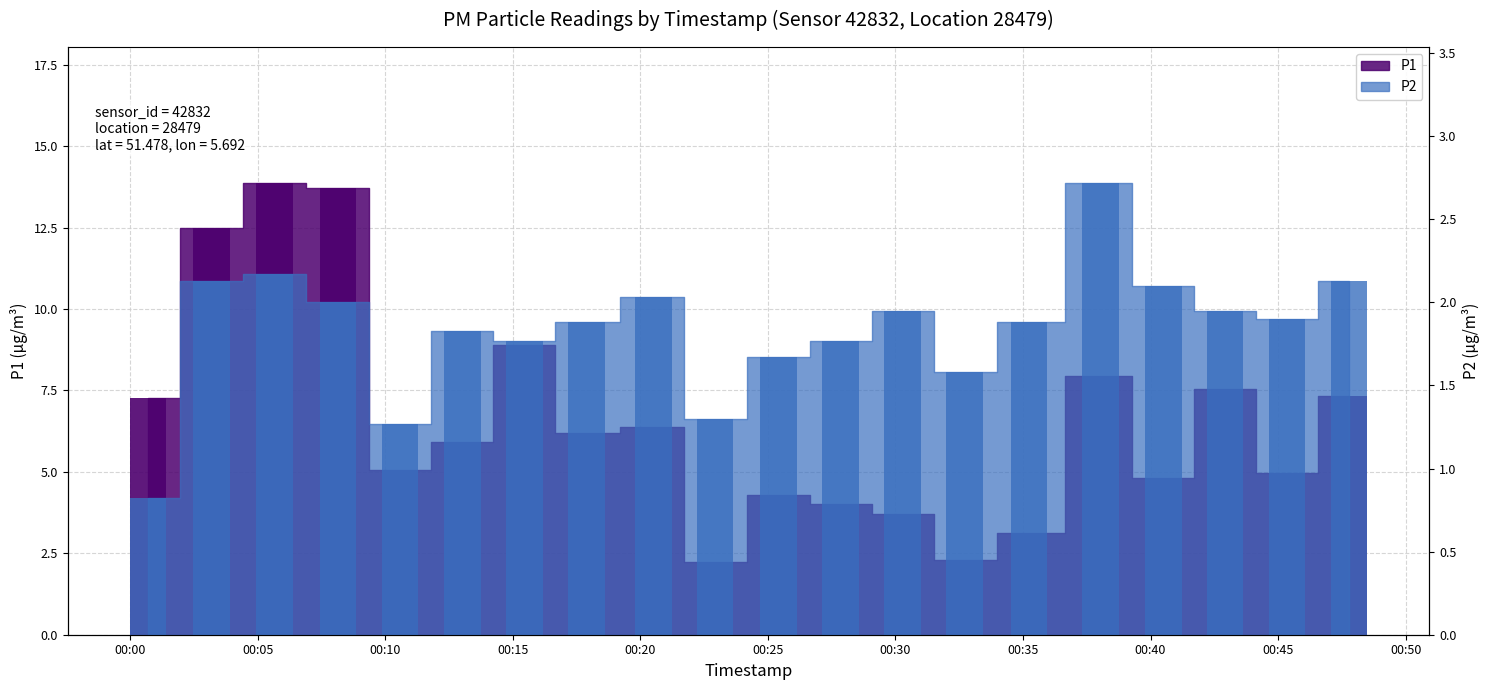

Which series changed the most between 06:30 and 08:30?

P1